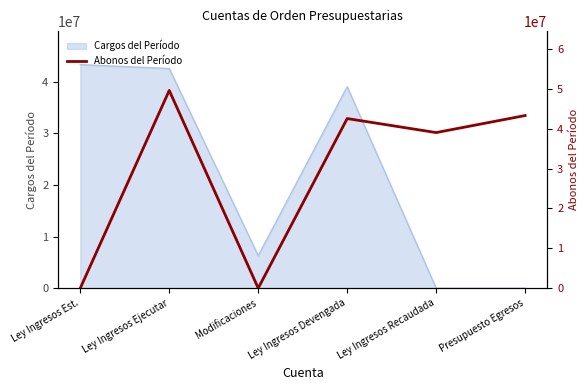

Is it true that the value at Ley Ingresos Ejecutar is 49577951.9?

True